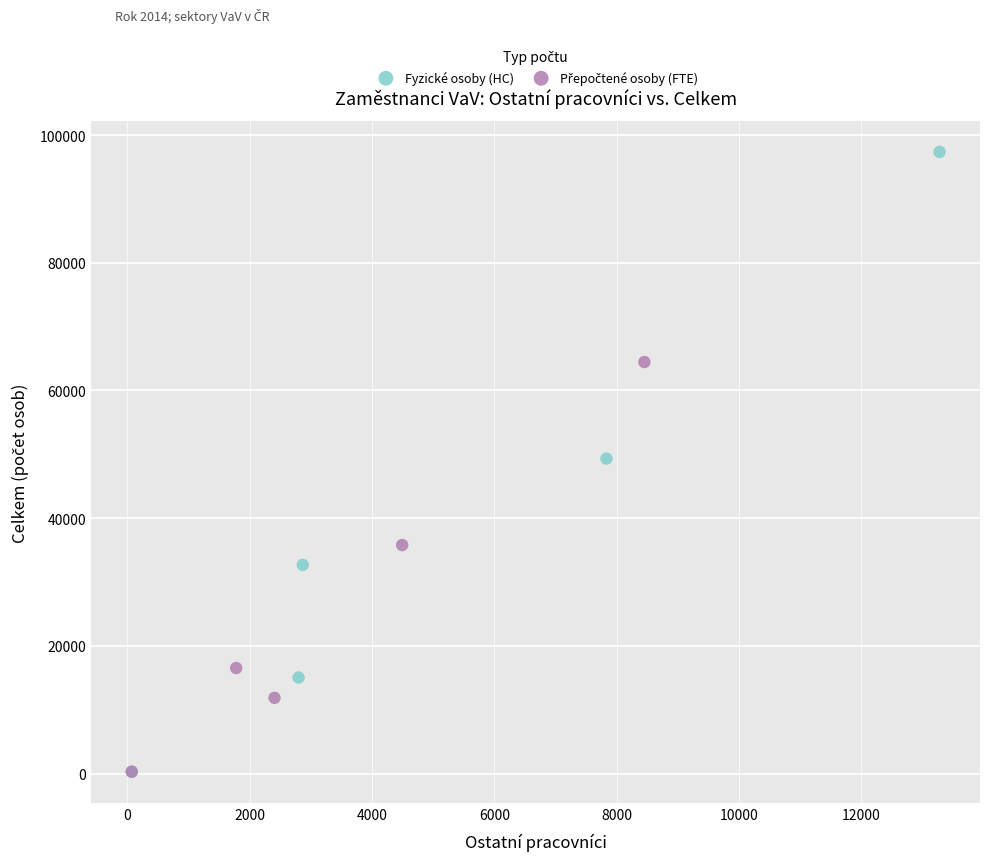

Which series reaches the maximum Y coordinate?

Fyzické osoby (HC)